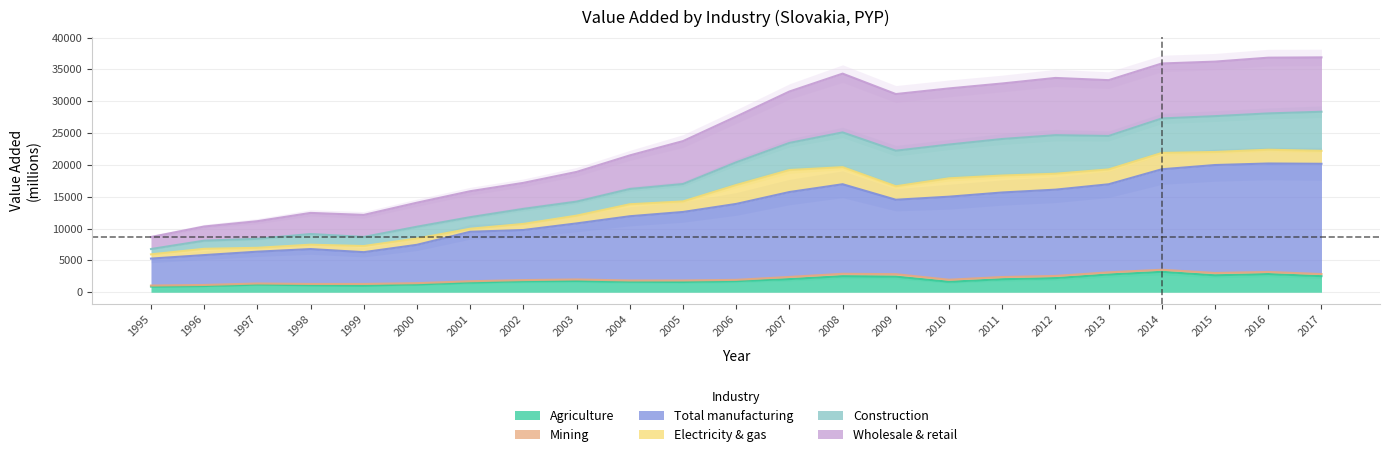

True or false: Wholesale & retail has more than 2 points higher than both neighbors.

True